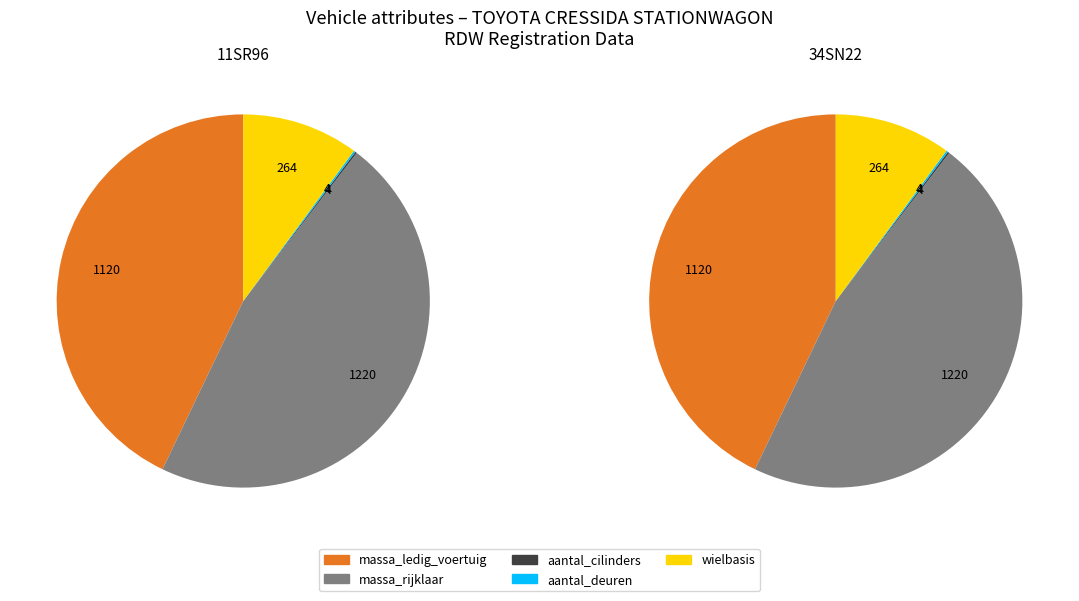

True or false: 34SN22 accounts for 59% of the total.

False